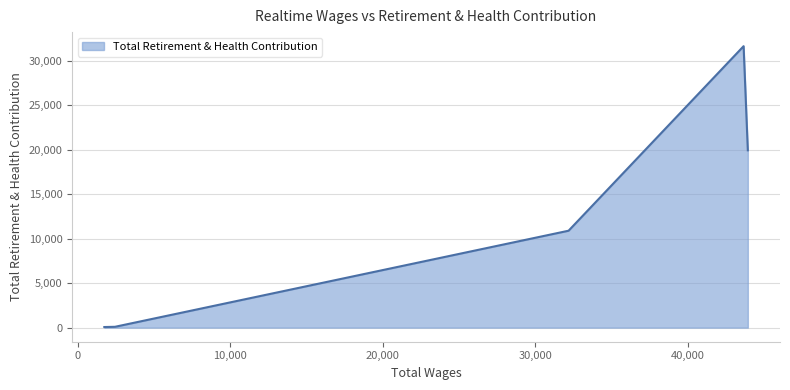

What is the maximum value shown in the chart?

31650